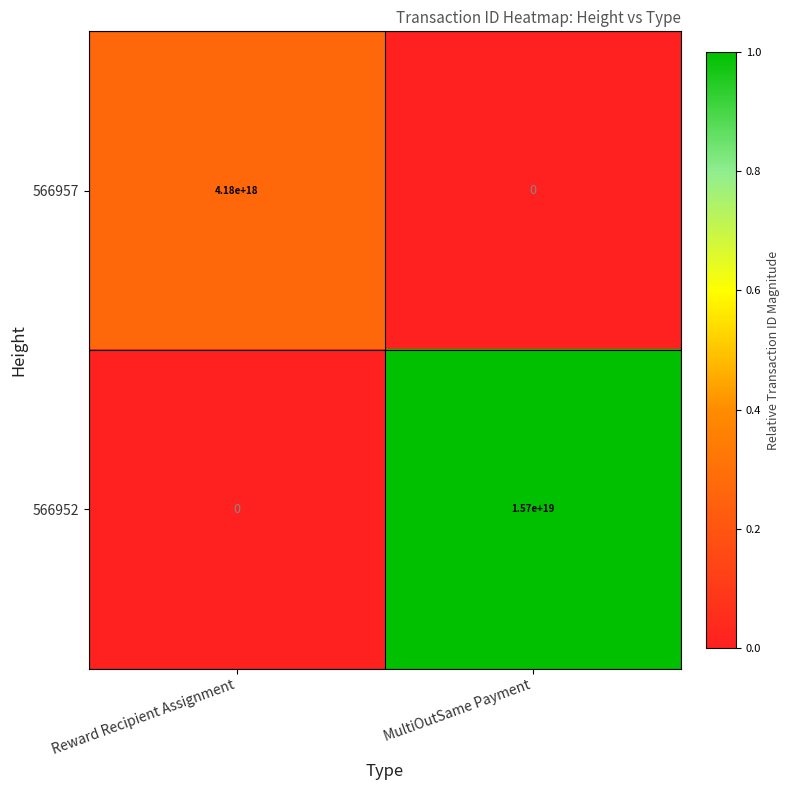

At which label is 566952 closest to 7850000000000000000?

Reward Recipient Assignment